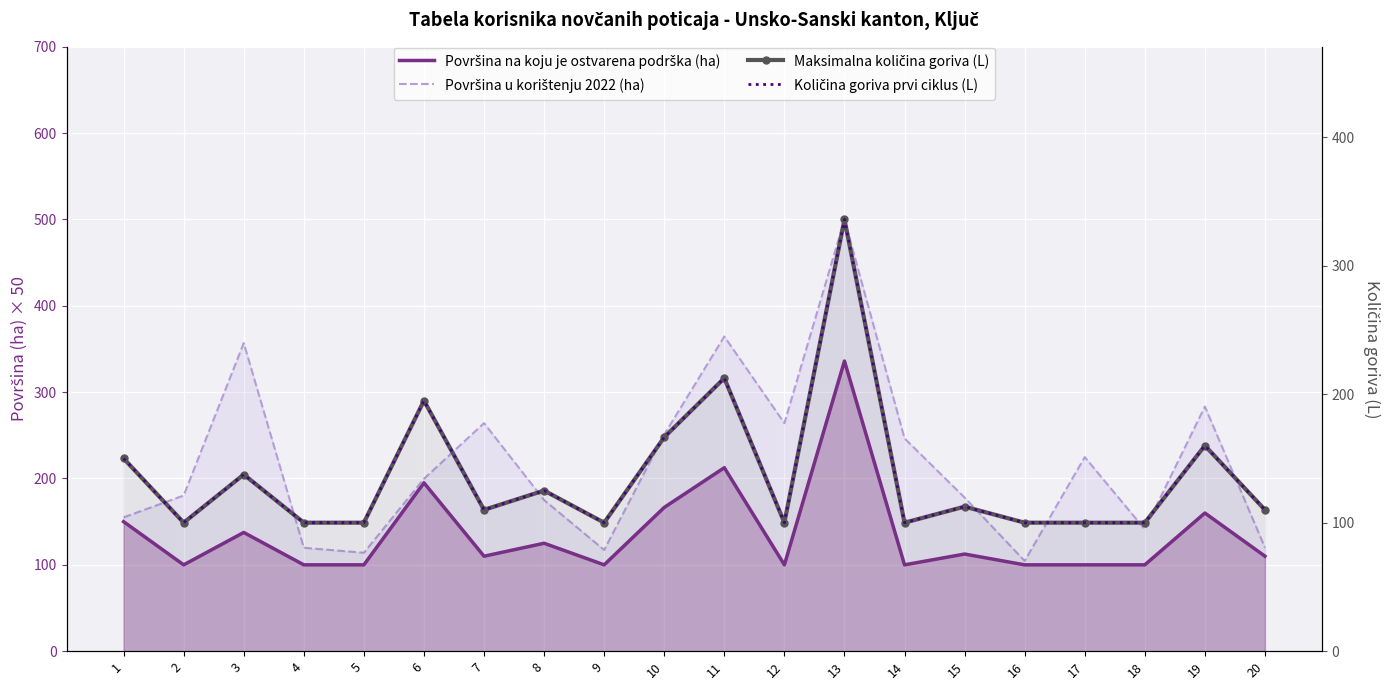

True or false: Površina na koju je ostvarena podrška (ha) and Površina u korištenju 2022 (ha) intersect in this chart.

False